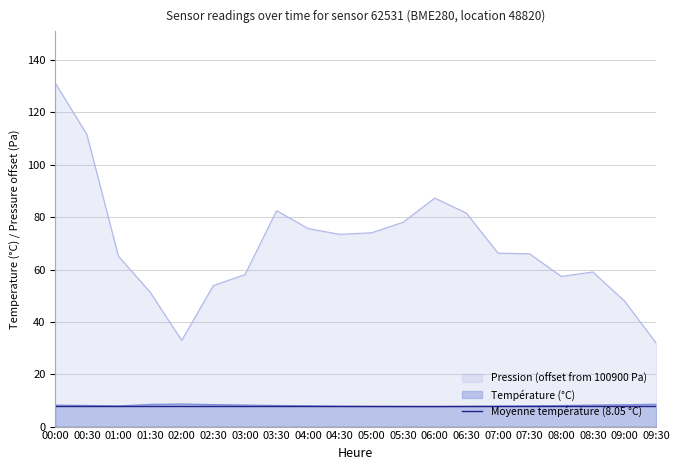

What is the label of the 3rd point from the left?

01:00